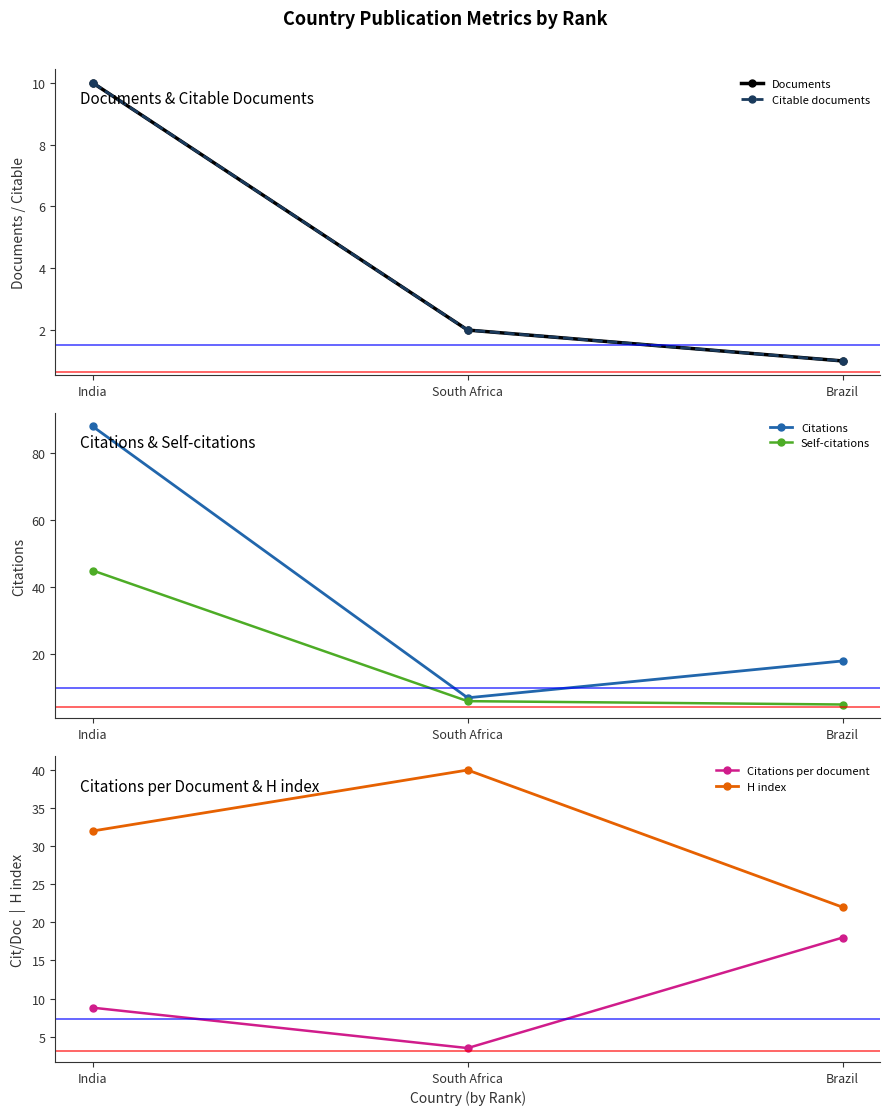

True or false: Documents has a value of 1.8 at Brazil.

False